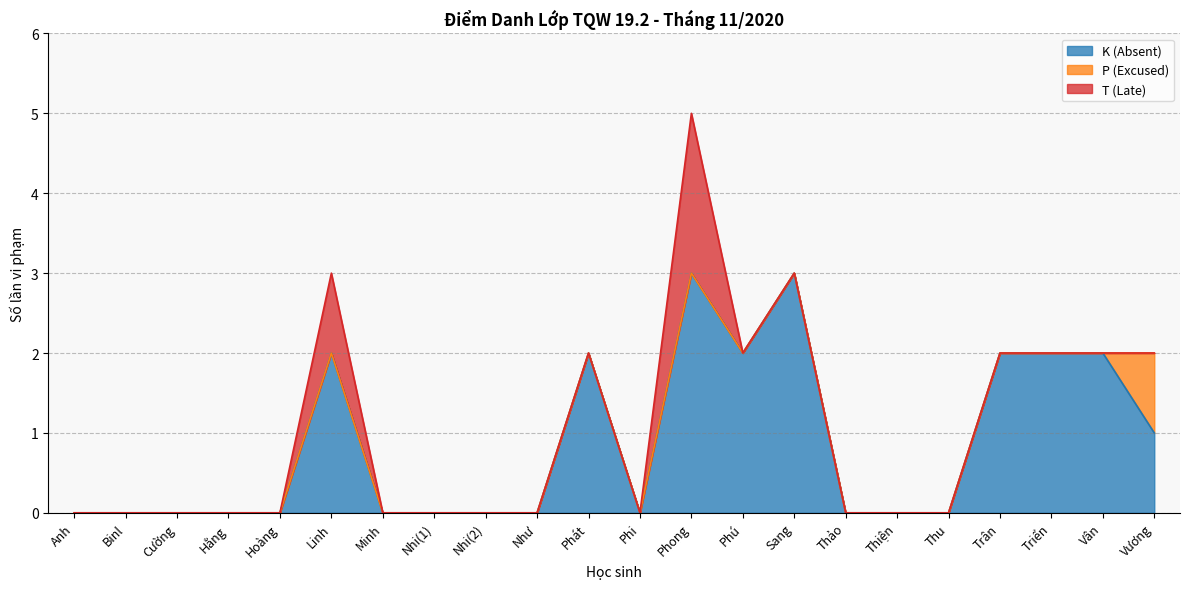

Does the chart display data point markers on the line(s)?

No